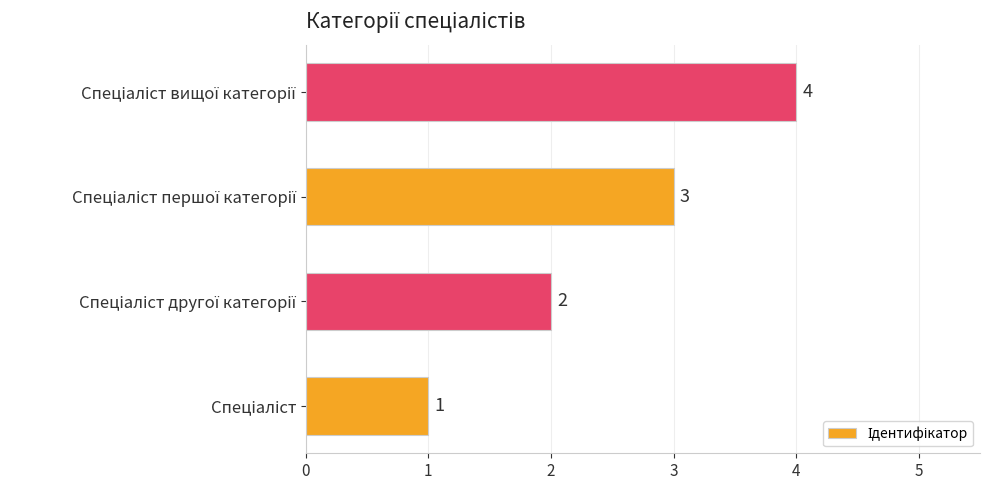

Count the values in the range 2 to 4.

3